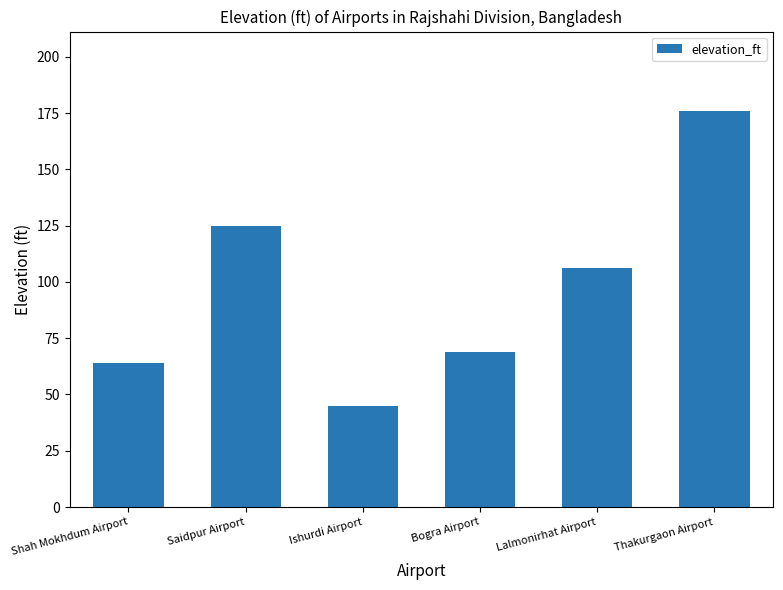

Between Thakurgaon Airport and Saidpur Airport, which is larger?

Thakurgaon Airport